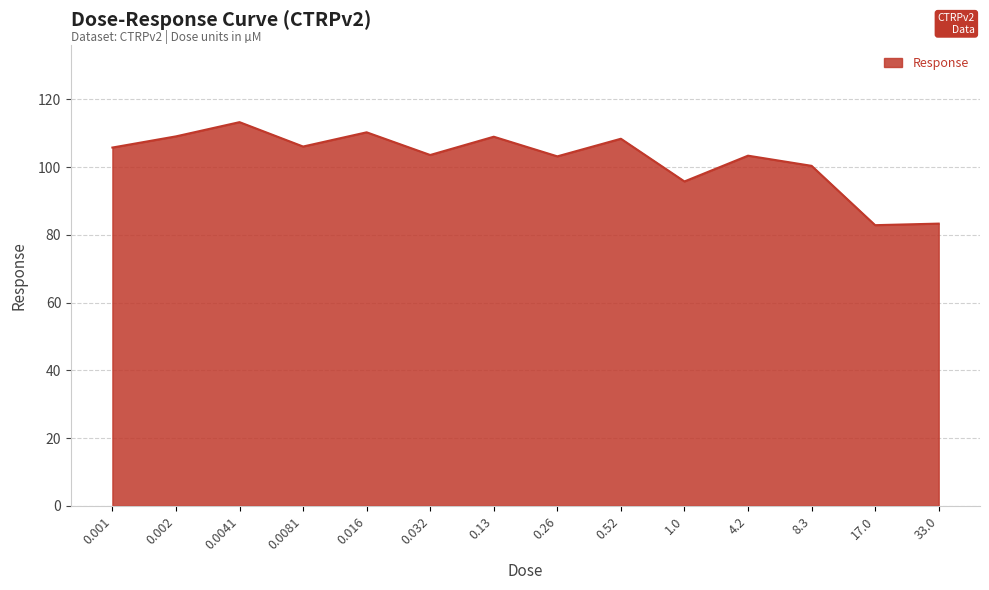

What is the difference between the values at 0.13 and 8.3?

8.6